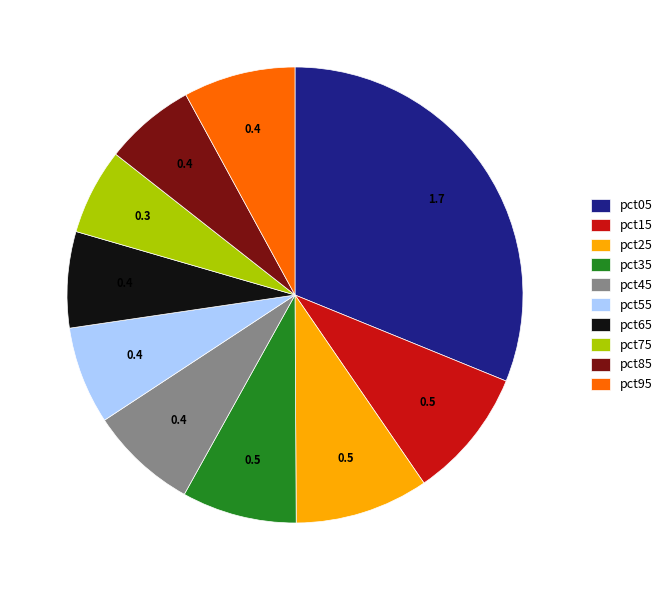

What is the largest slice in the pie chart?

pct05